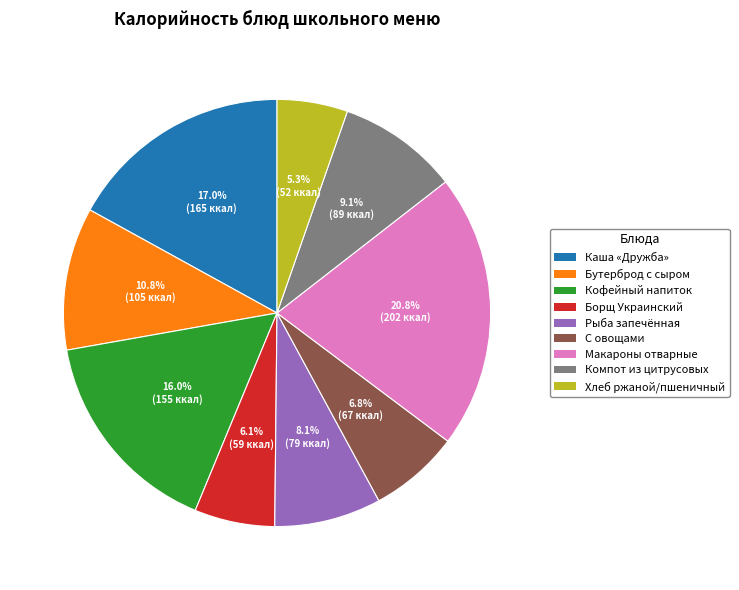

To the nearest percent, what percentage of the pie is Кофейный напиток?

16%